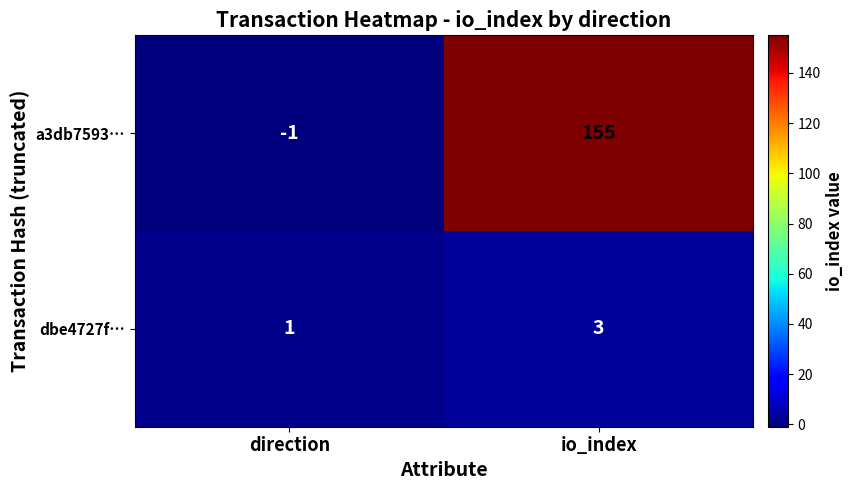

What is the total value across all series at io_index?

158